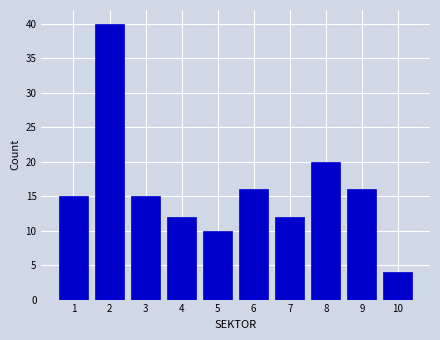

Reading left to right, what are all the values shown in this chart?

15	40	15	12	10	16	12	20	16	4